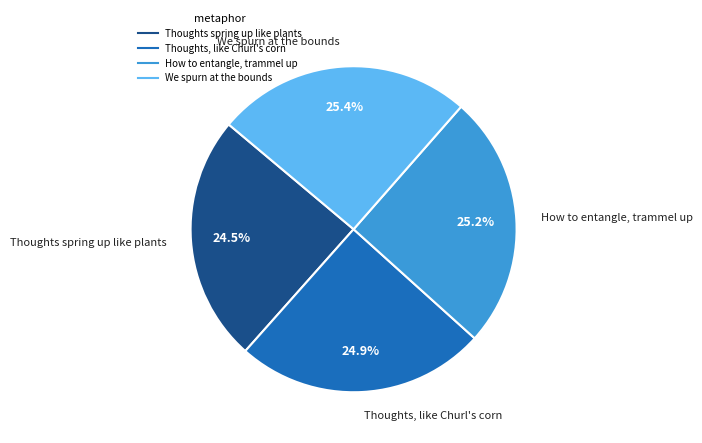

The We spurn at the bounds slice represents 12% of the pie. True or false?

False